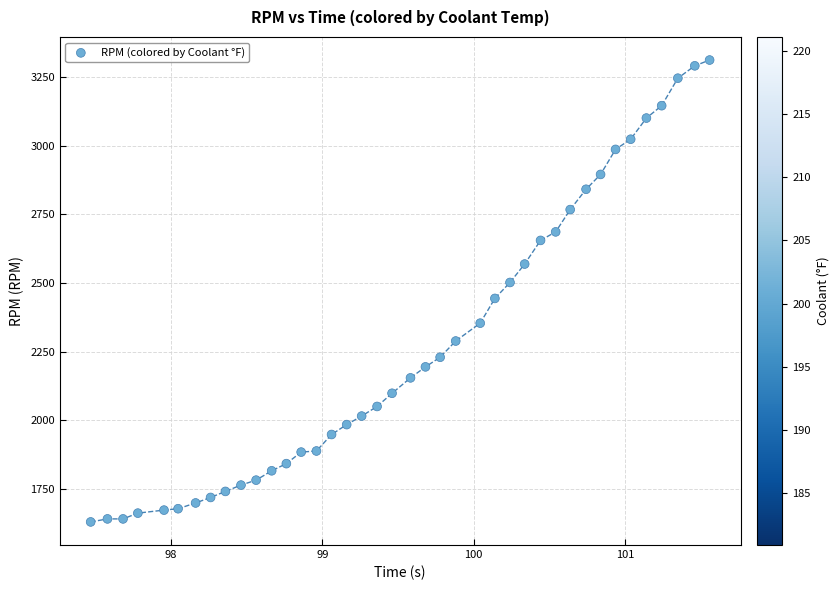

What is the range of Y values (max minus min)?

1680